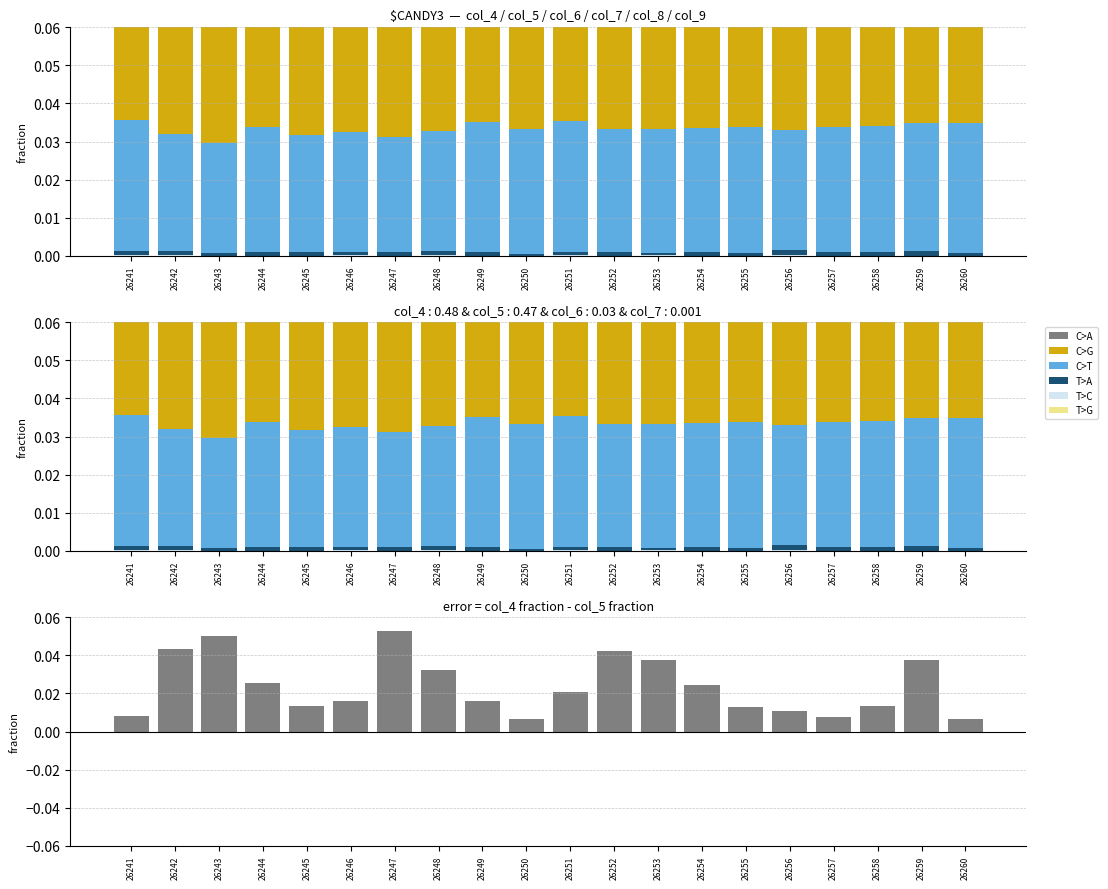

The value of col_4 at 26257 is 0.2. True or false?

False